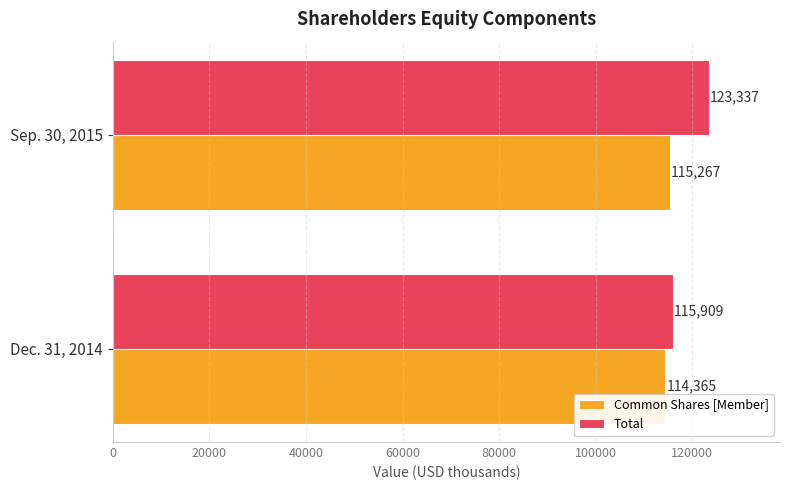

At which label is Total closest to 119623?

Dec. 31, 2014